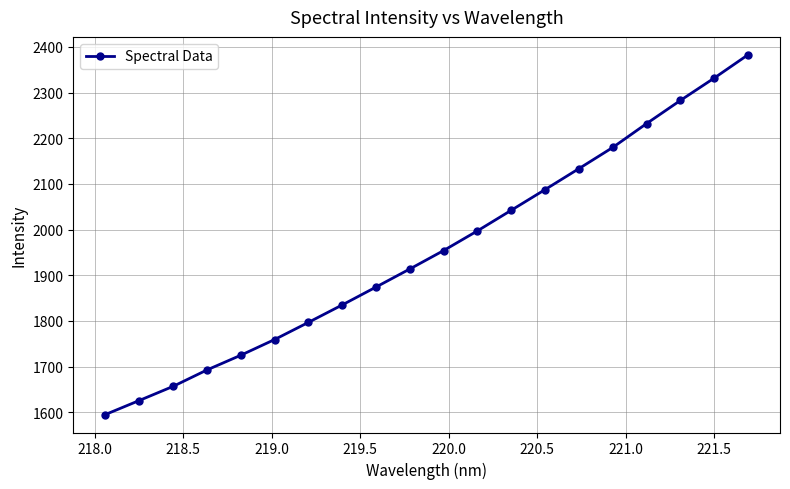

What is the value of the 17th point from the left?

2232.0